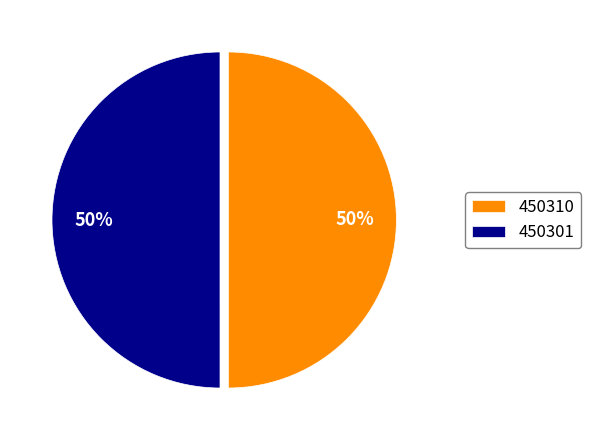

Is it true that 450301 is 50% of the pie?

True